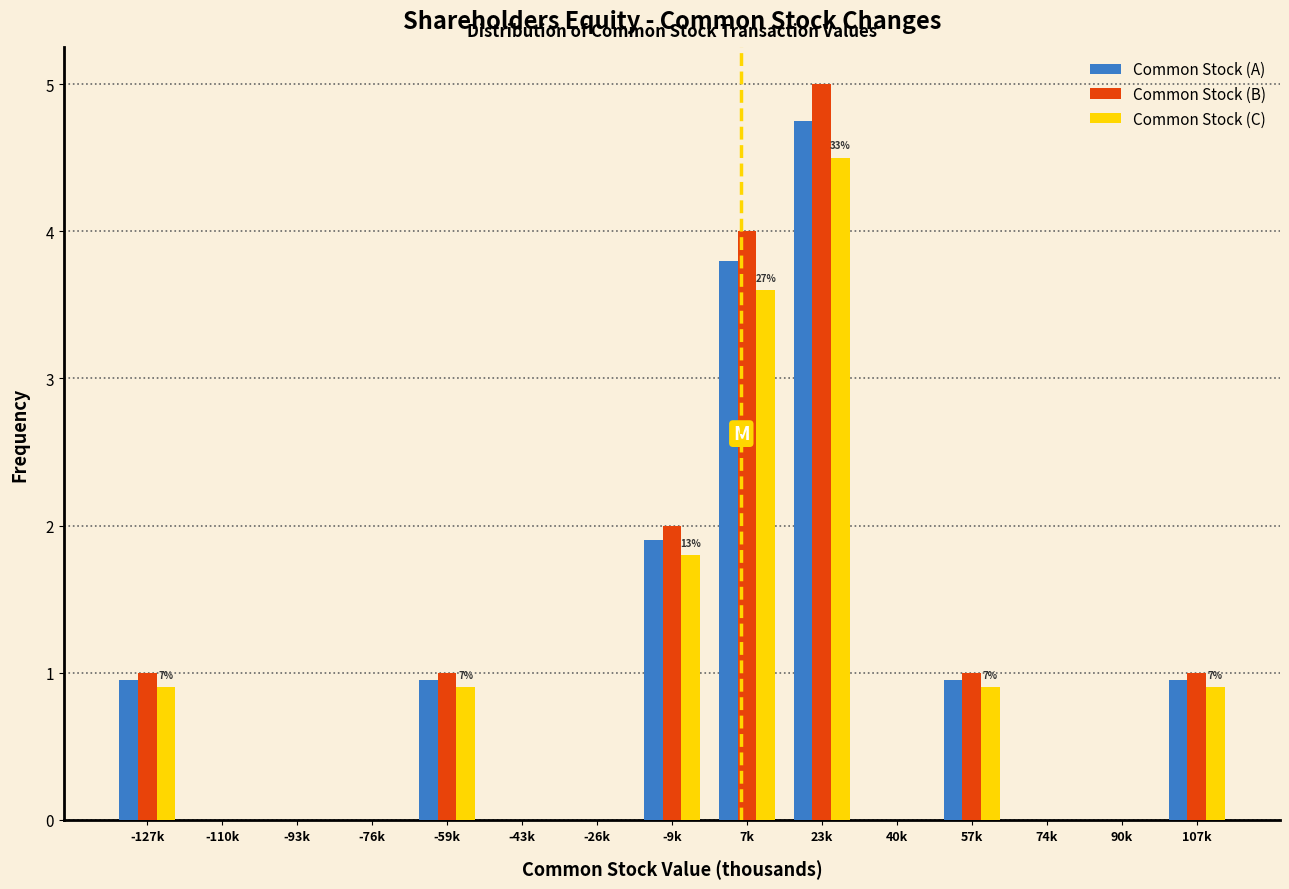

What is the maximum value for Common Stock (C)?

4.5